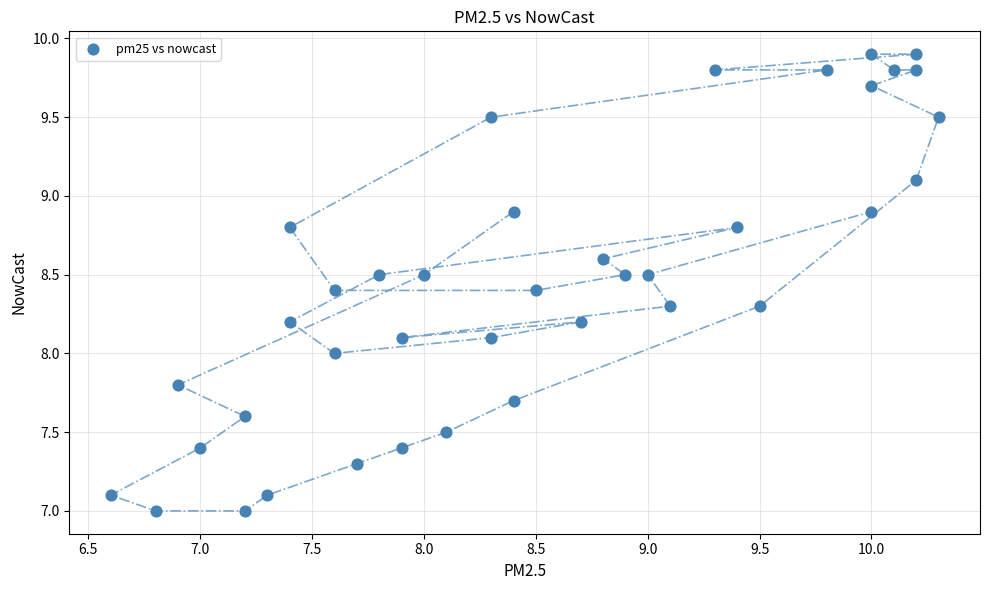

What is the range of X values (max minus min)?

3.7